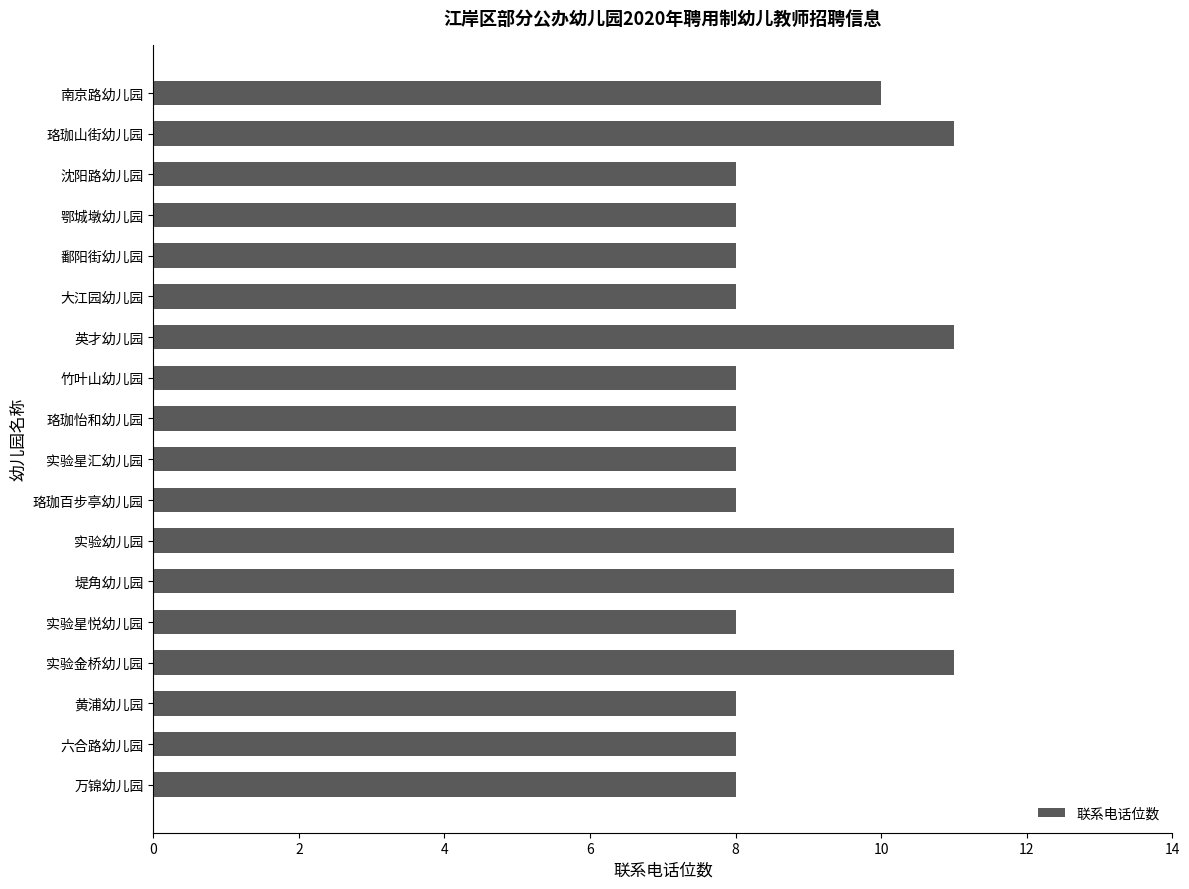

What is the sum of all values?

161